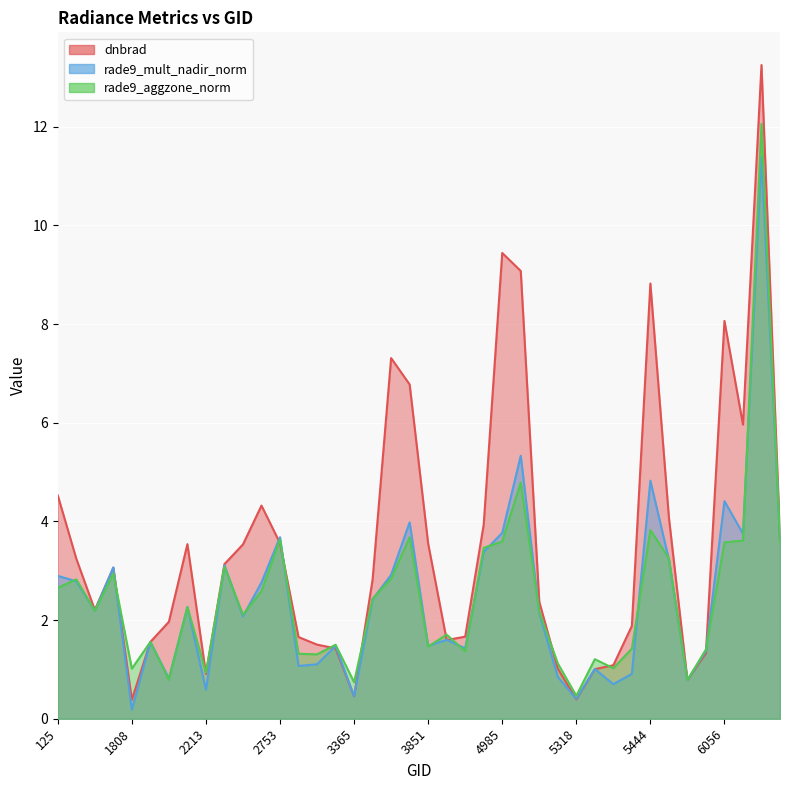

What is the maximum value shown in the chart?

13.3